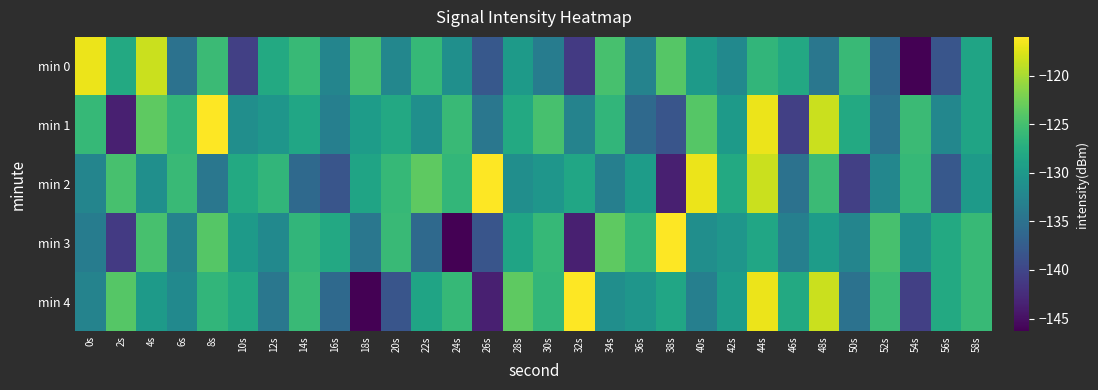

Between 52s and 48s, which is larger?

48s